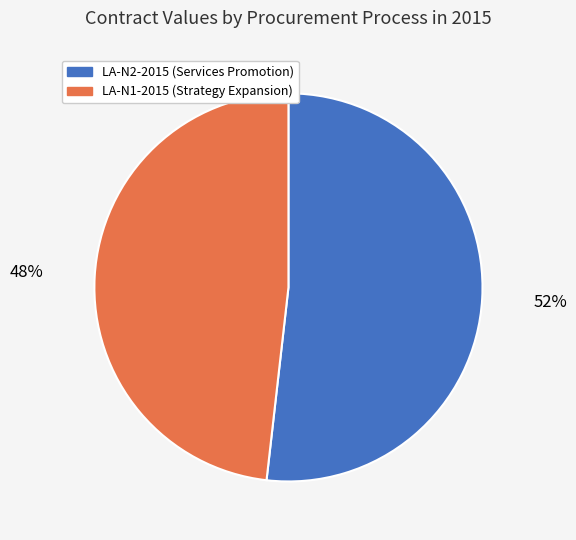

To the nearest percent, what is the difference between the largest and smallest slice percentages?

4%